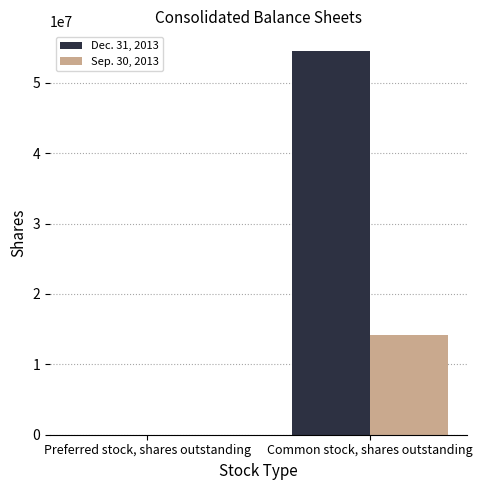

Is it true that Dec. 31, 2013 equals 37482627 at Common stock, shares outstanding?

False